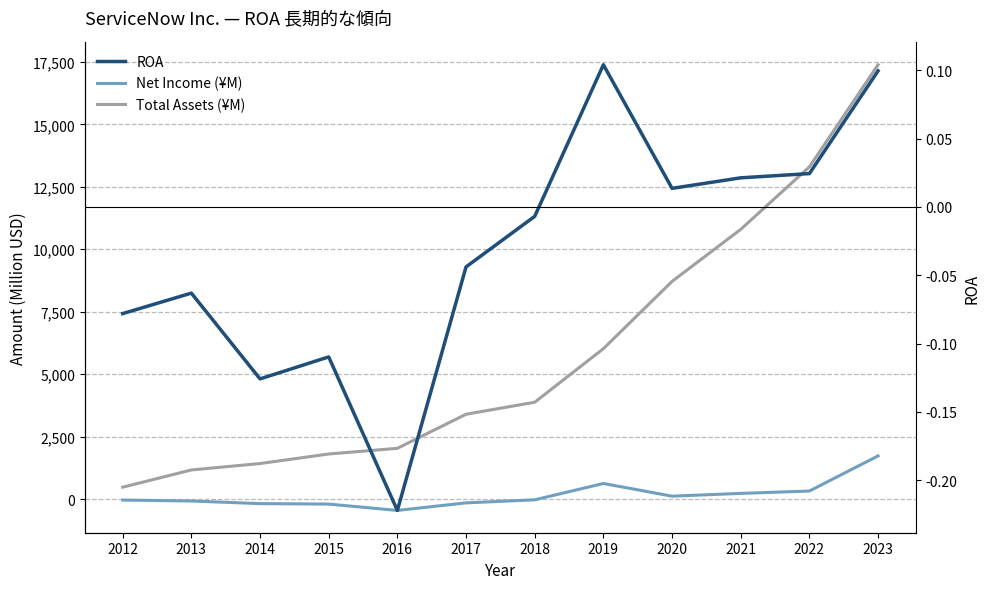

What is the sum of the Total Assets (¥M) values at 2018 and 2020?

12594.0